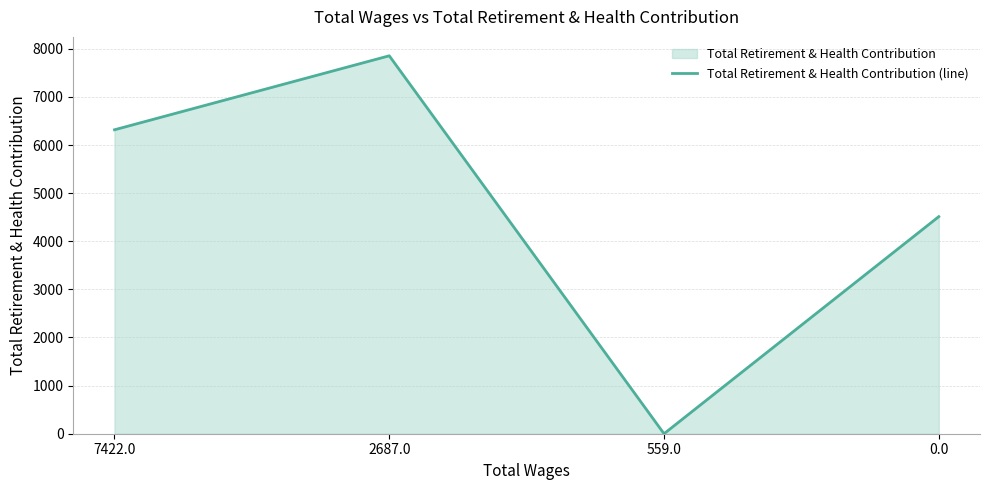

What is the difference between the maximum and minimum values?

7855